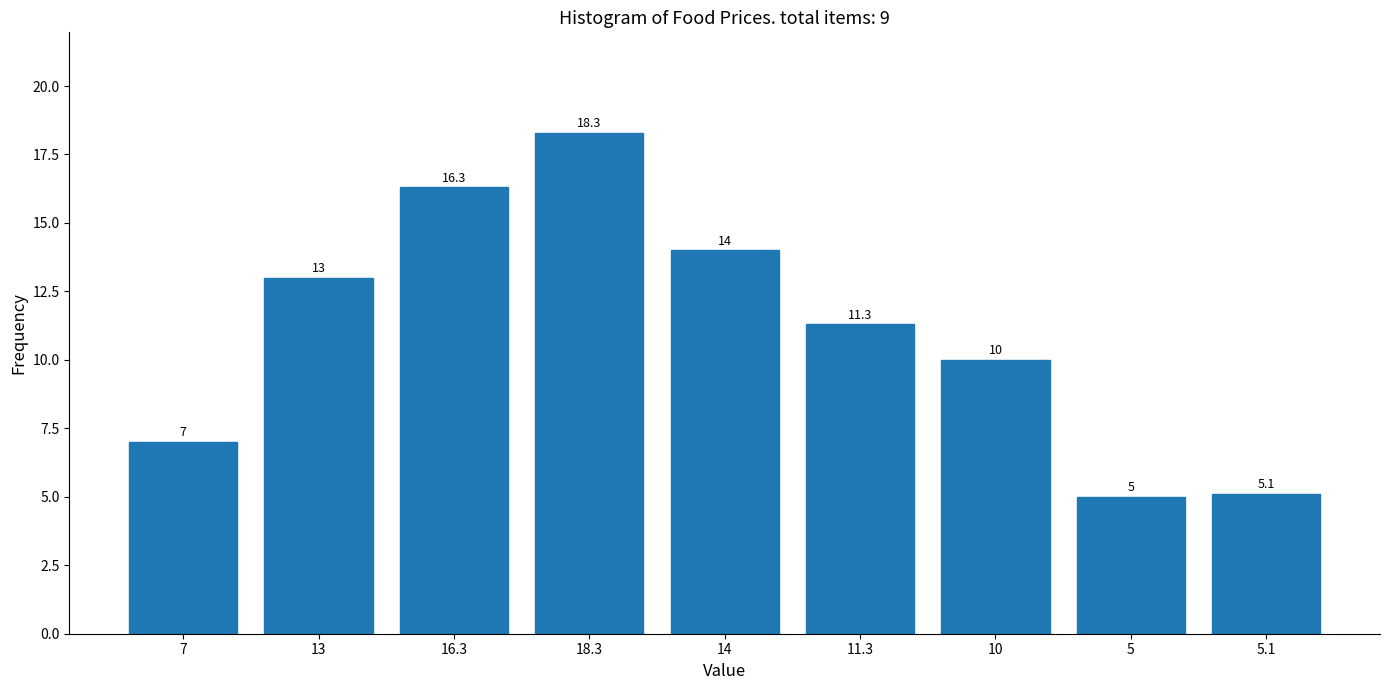

Reading right to left, list all the values displayed in this chart.

5.1	5.0	10.0	11.3	14.0	18.3	16.3	13.0	7.0